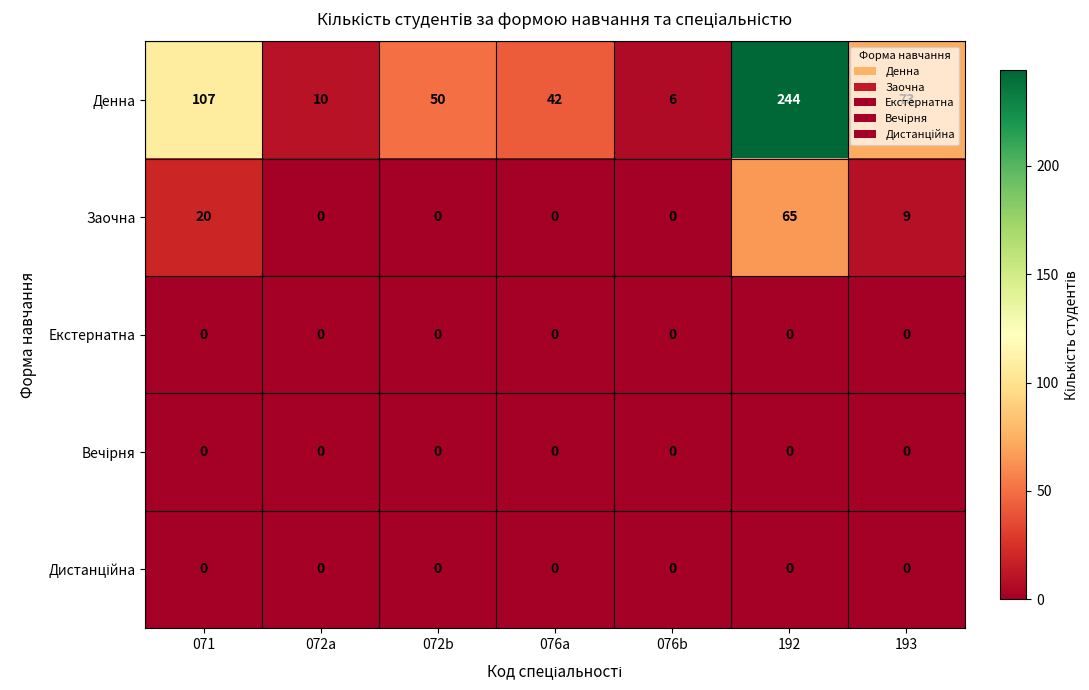

True or false: Екстернатна has a value of 0 at 072b.

True